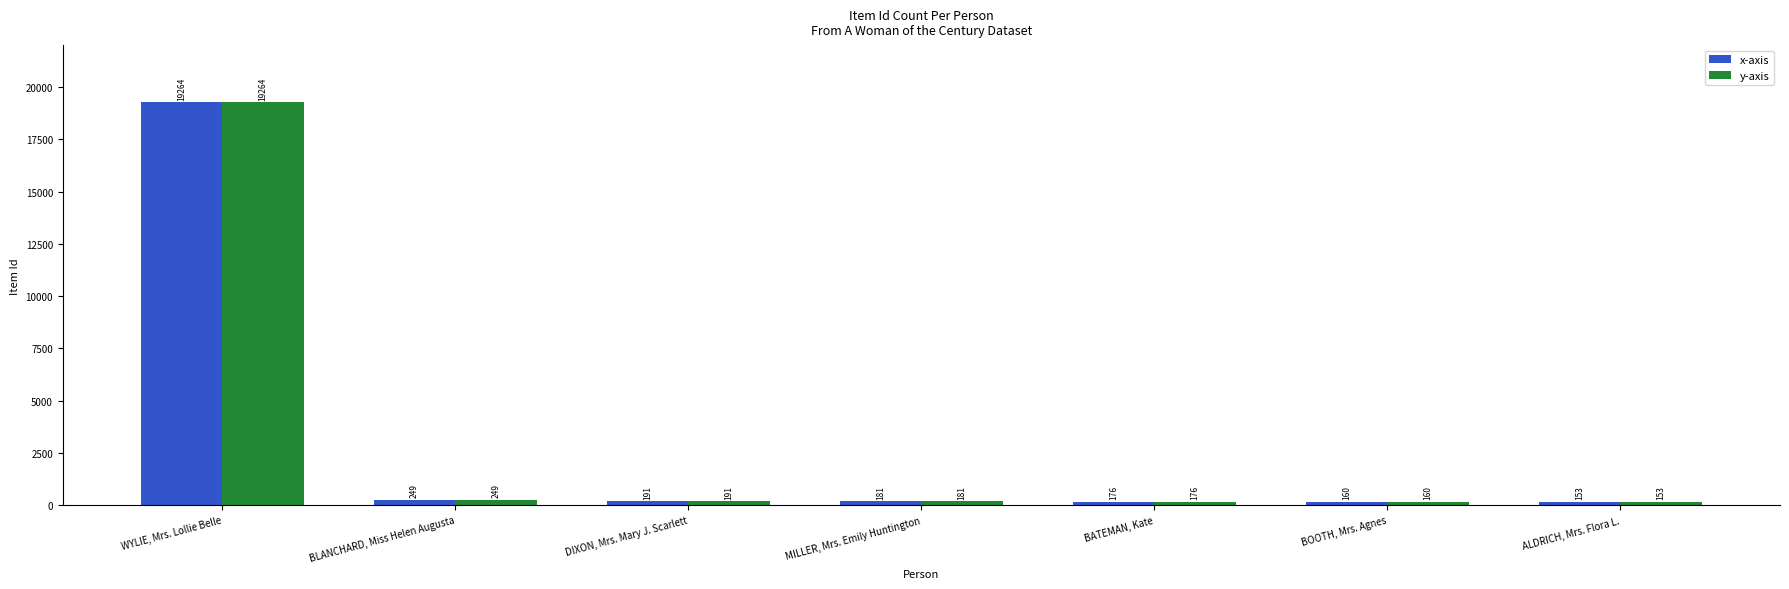

Is the value of y-axis at BLANCHARD, Miss Helen Augusta greater than the value of x-axis at WYLIE, Mrs. Lollie Belle?

No